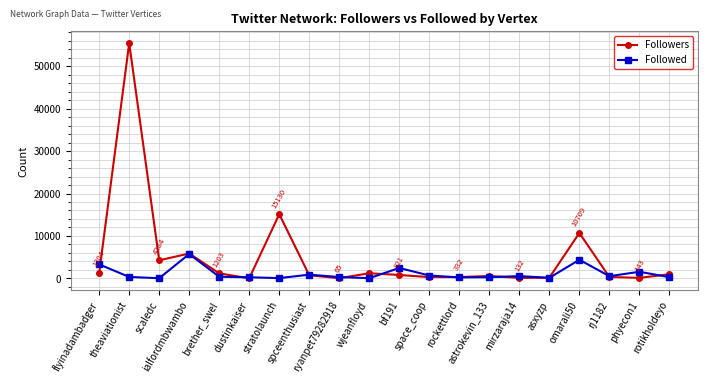

Rank the series at theaviationist from highest to lowest value.

Followers, Followed